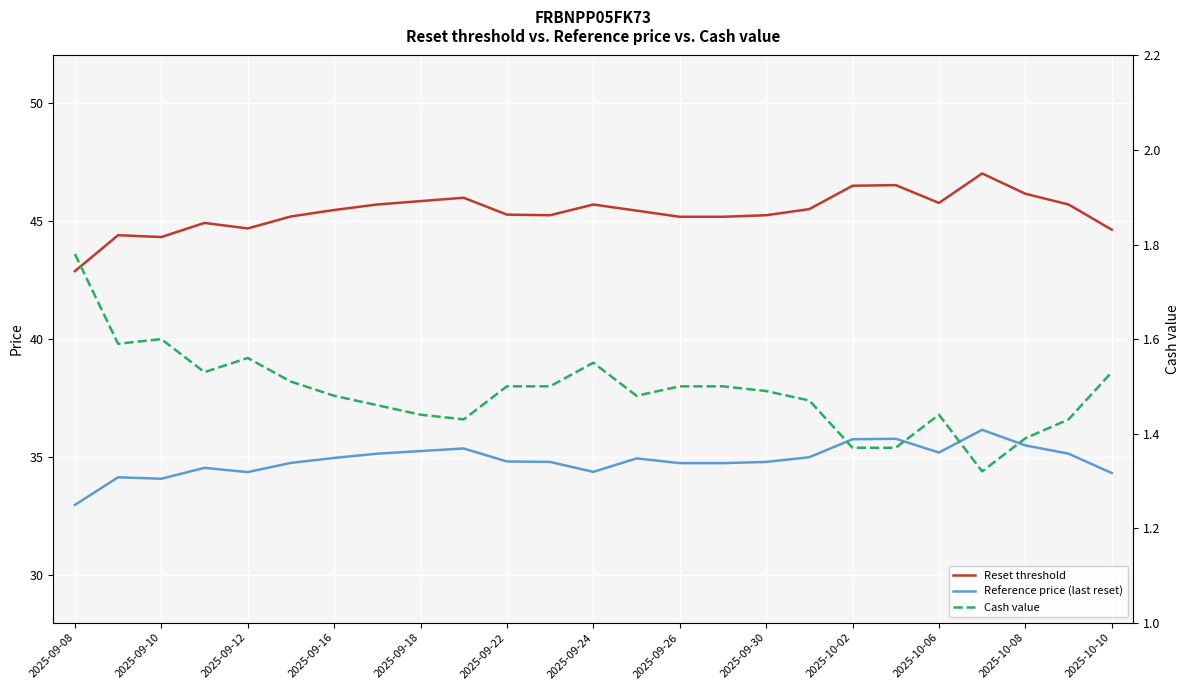

True or false: Cash value and Reference price (last reset) intersect in this chart.

False